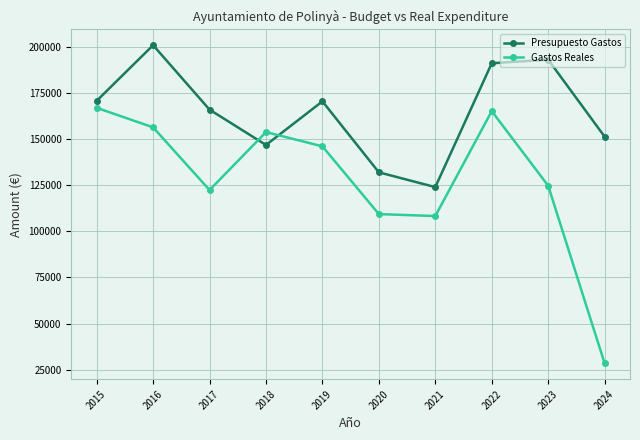

At 2024, list the series in order from smallest to largest.

Gastos Reales, Presupuesto Gastos